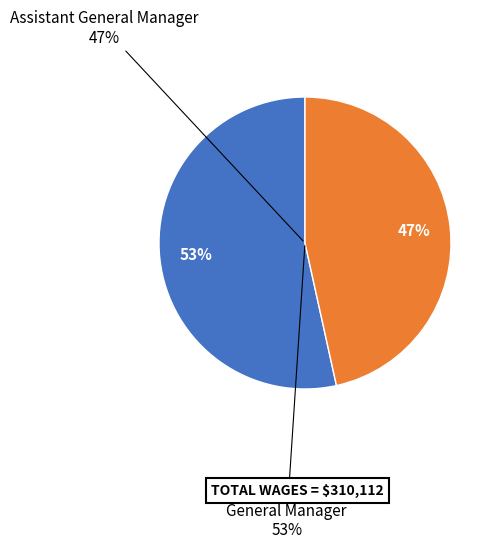

How many slices are in this pie chart?

2